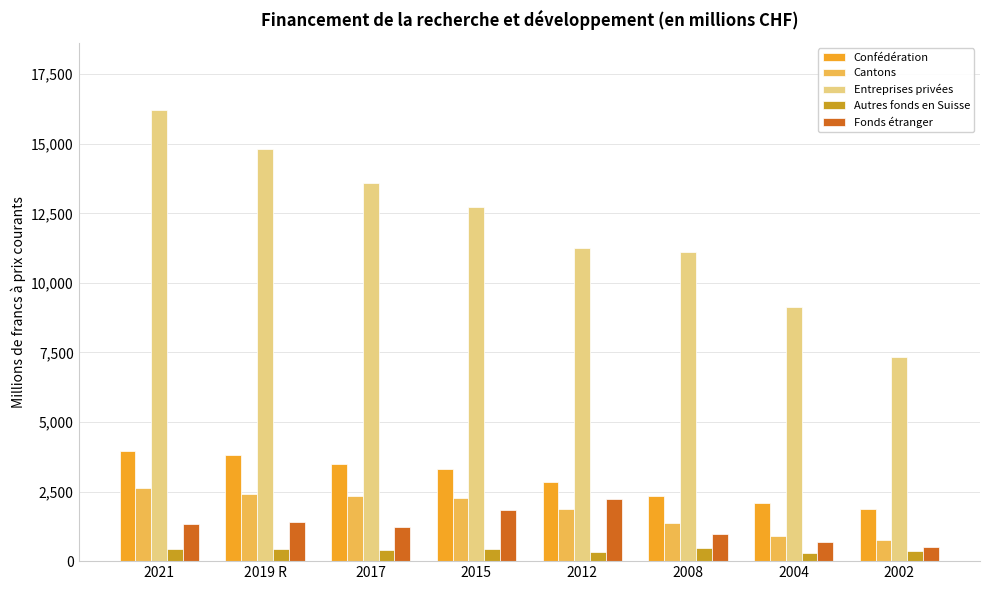

Is the value of Autres fonds en Suisse at 2019 R greater than the value of Cantons at 2017?

No